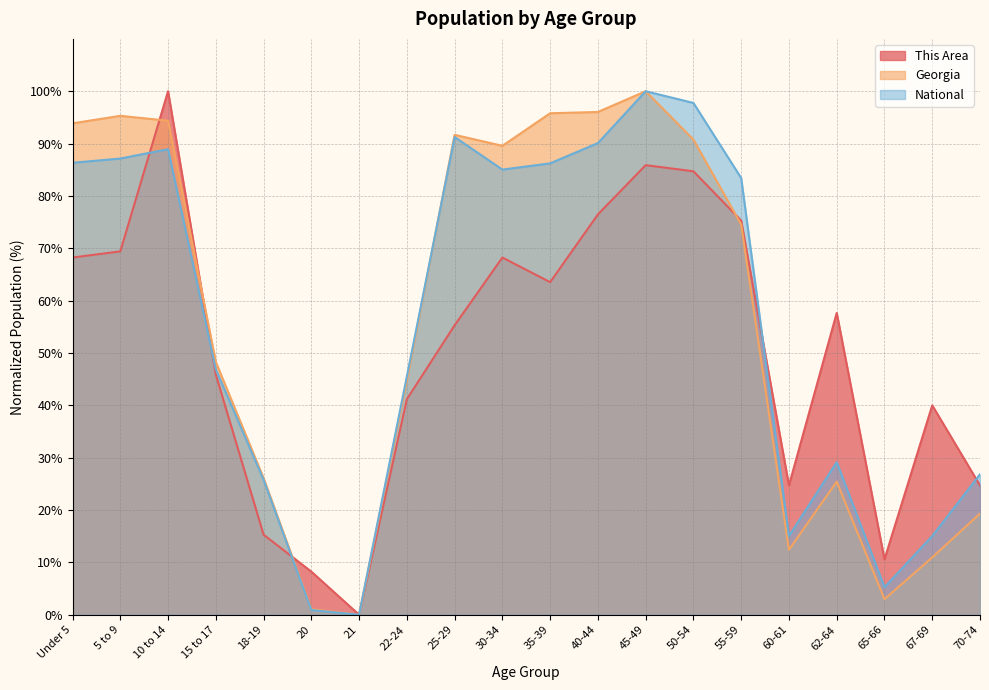

How many values in This Area are above zero?

19